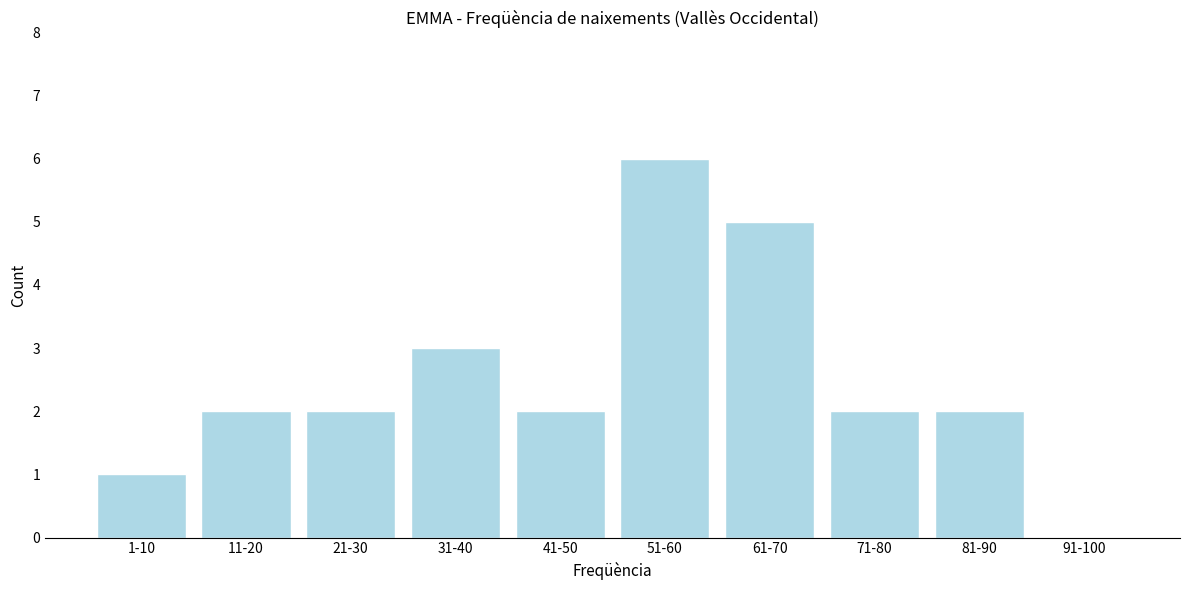

Reading right to left, what are all the values shown in this chart?

91-100=0	81-90=2	71-80=2	61-70=5	51-60=6	41-50=2	31-40=3	21-30=2	11-20=2	1-10=1